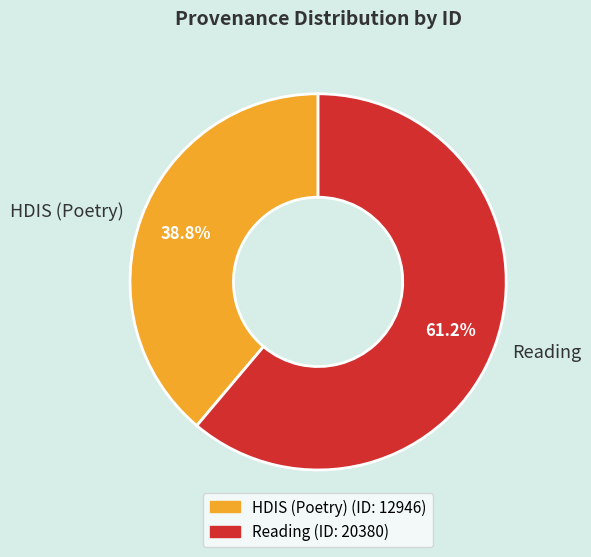

How many slices are in this pie chart?

2